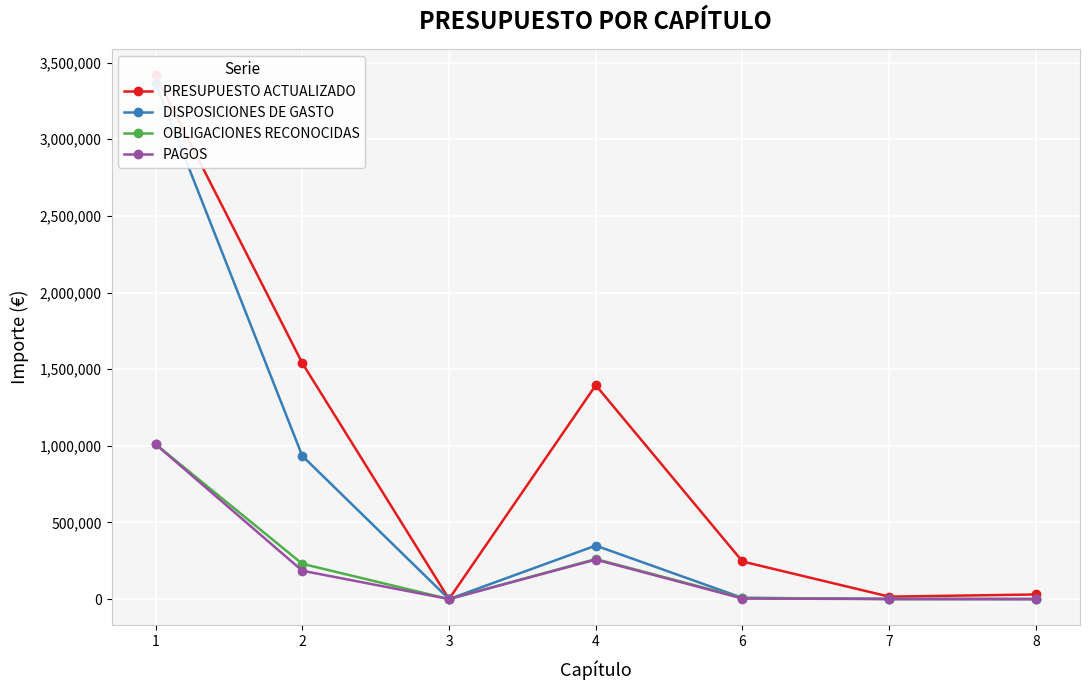

How many series are shown in this chart?

4